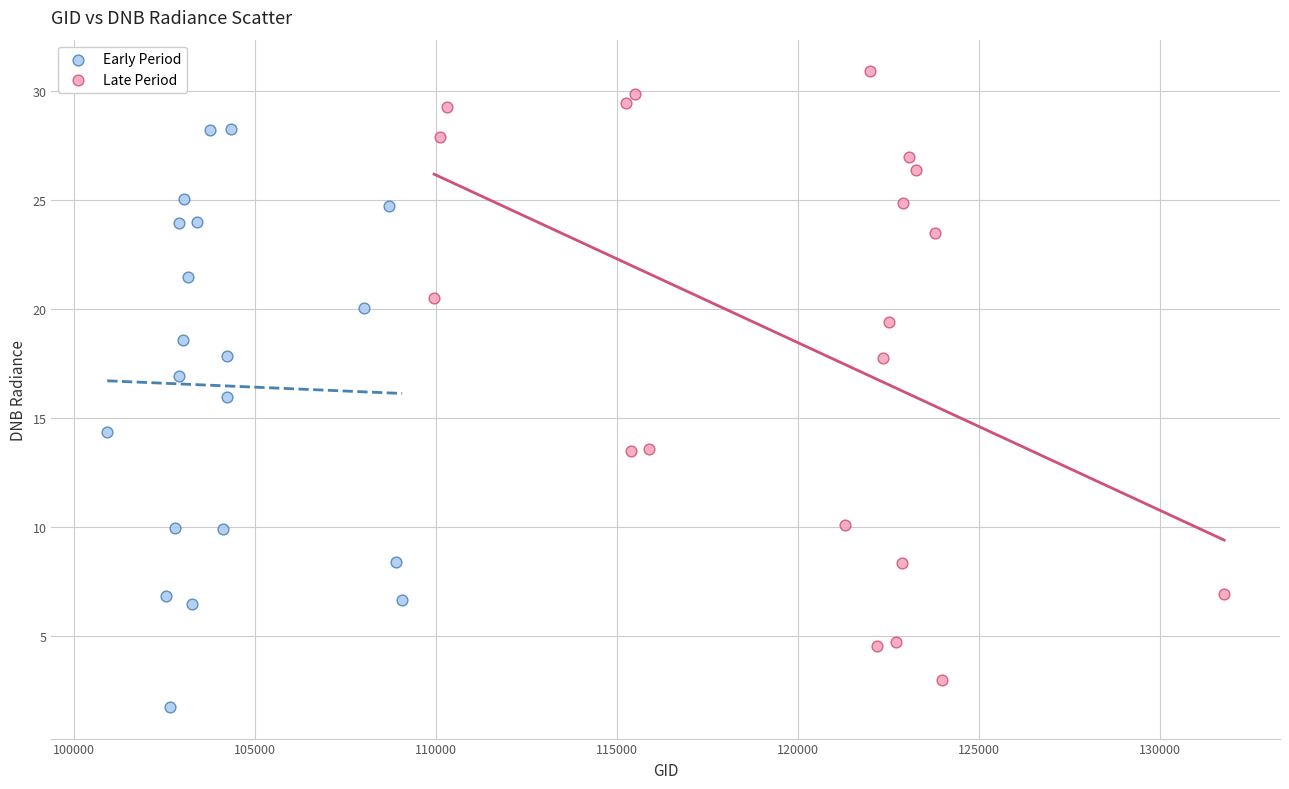

Which series has the largest Y range (max minus min)?

Late Period